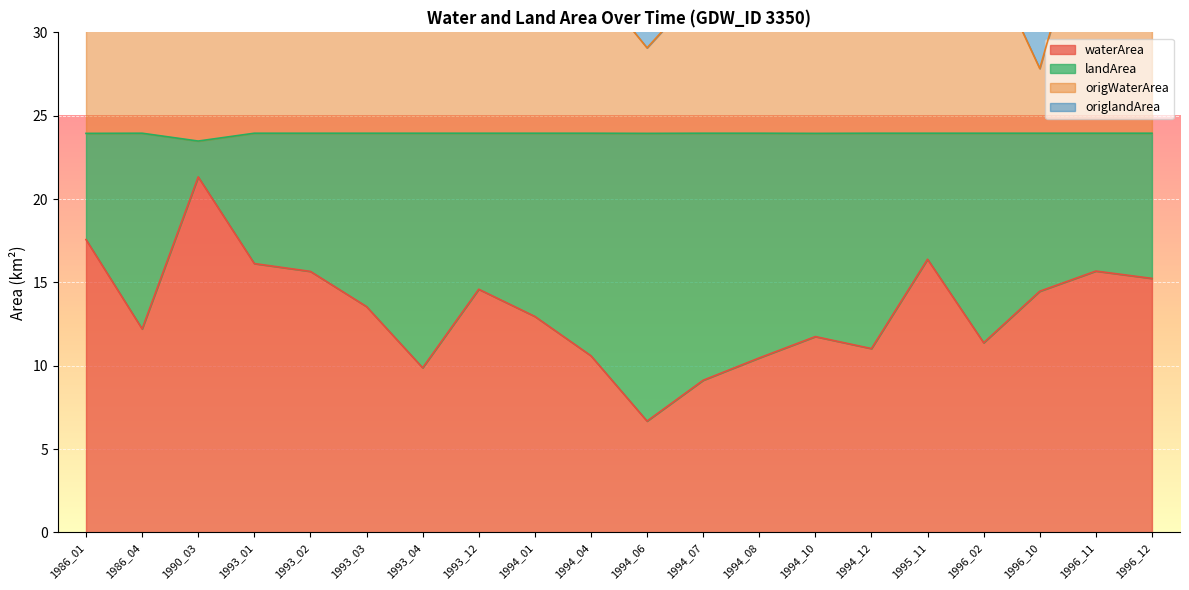

True or false: waterArea has more than 2 points higher than both neighbors.

True